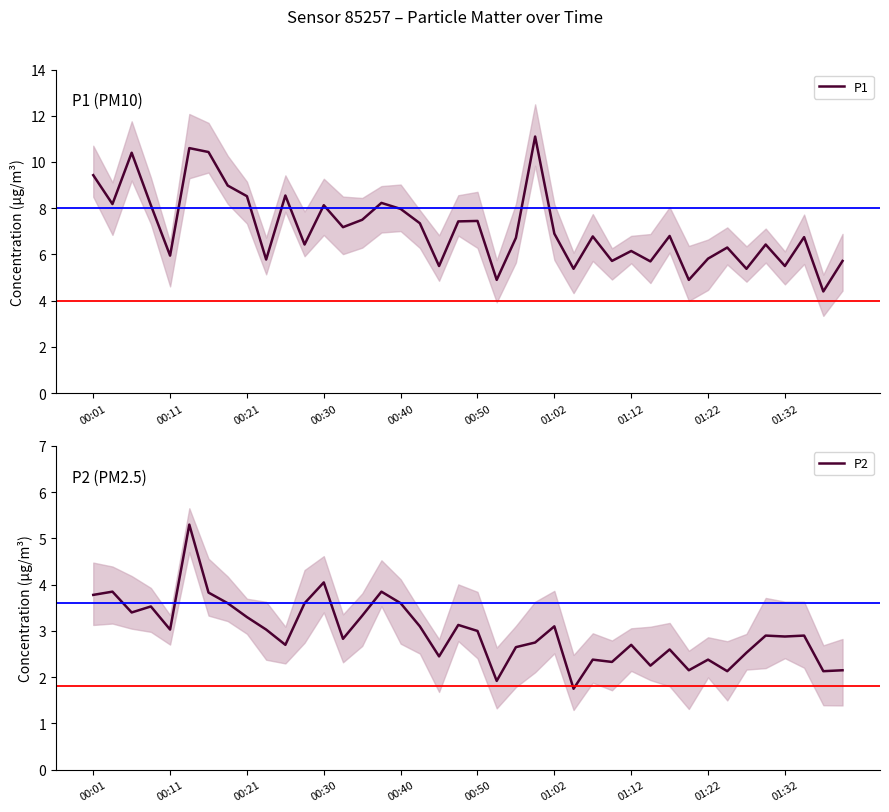

How many lines are shown in the chart?

2